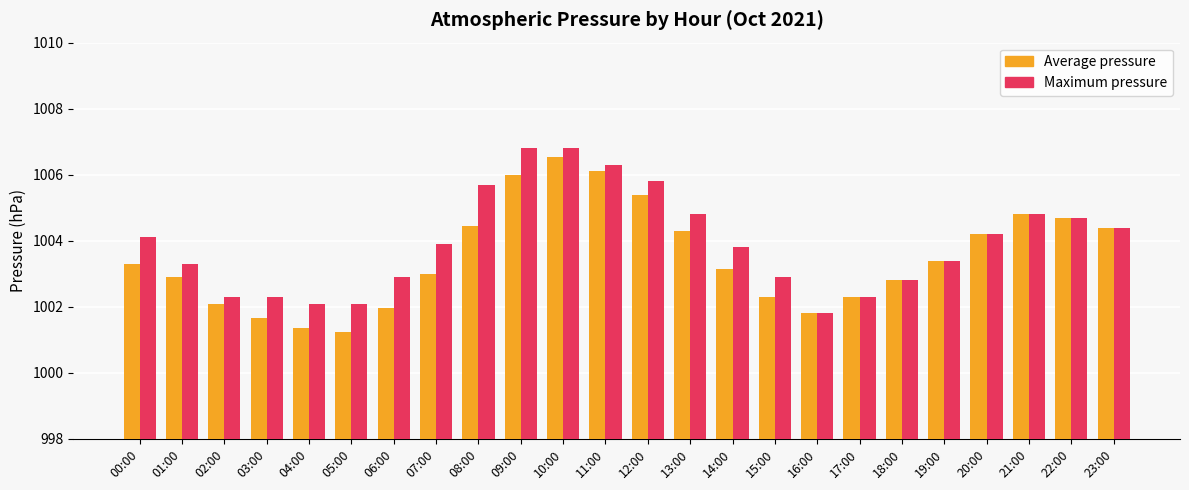

What is the label of the 3rd bar from the right?

21:00